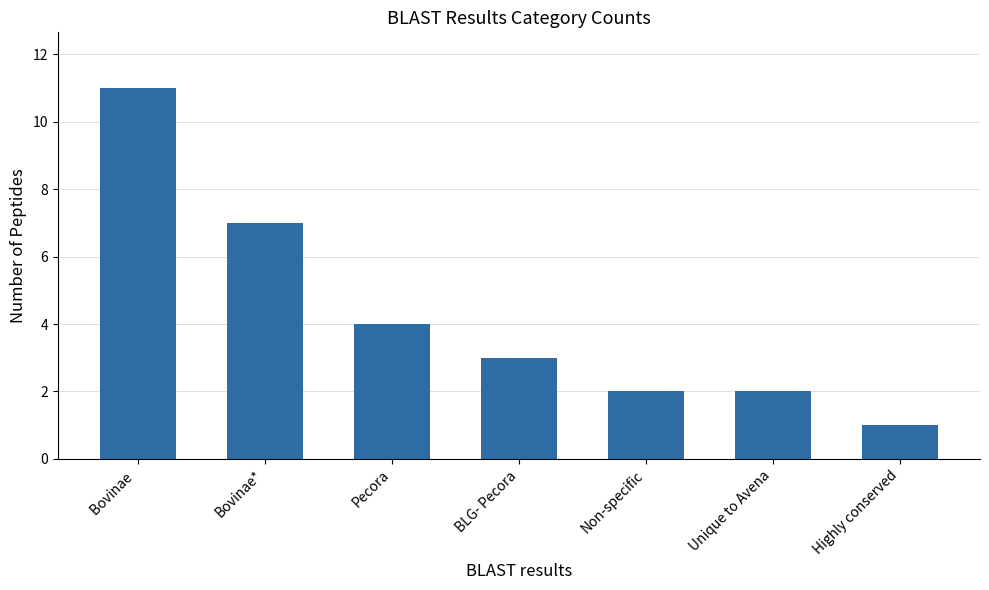

Which category has the highest value across all series?

Bovinae 